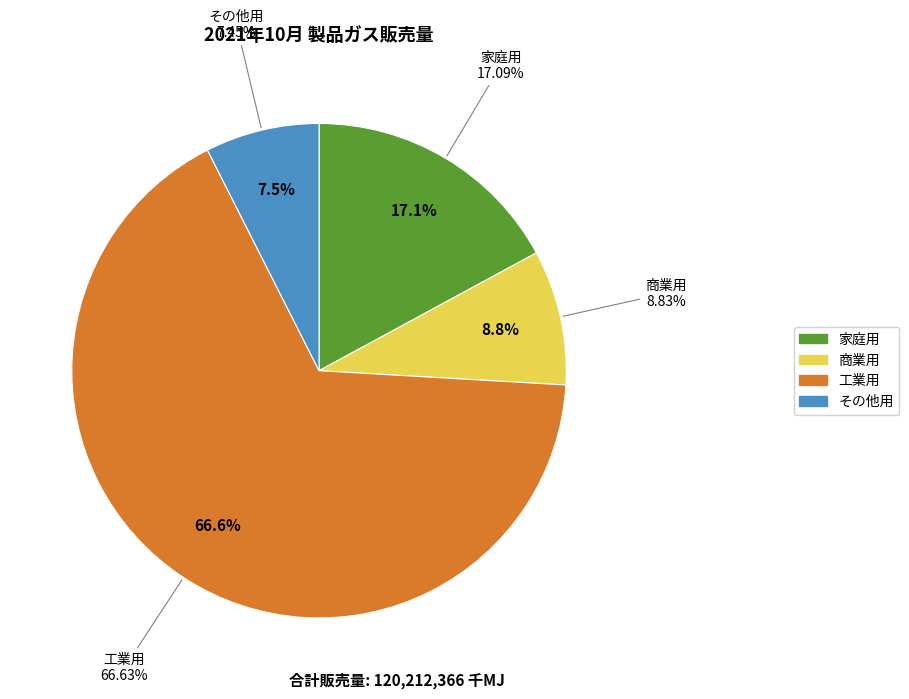

Is it true that 家庭用 is 24% of the pie?

False